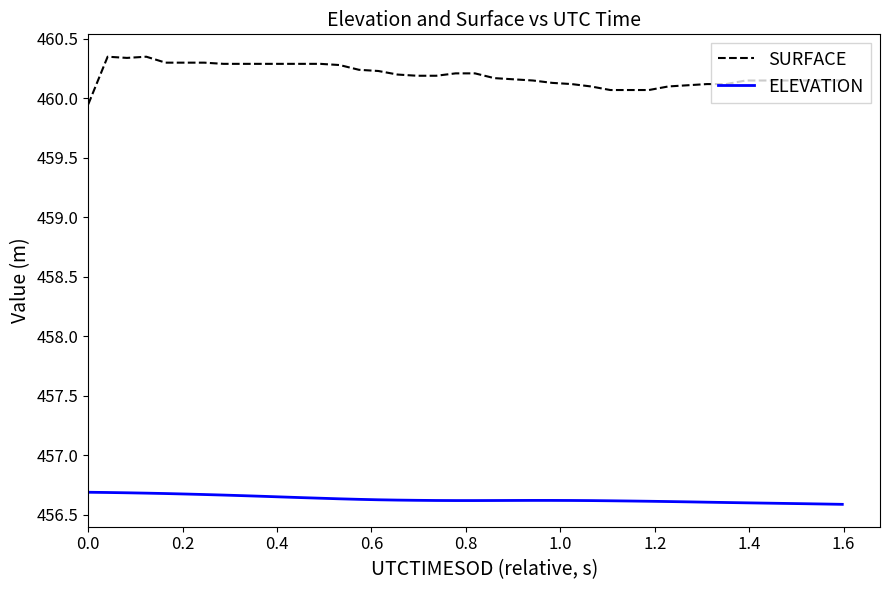

Rank the series by their maximum value, from lowest to highest.

ELEVATION, SURFACE